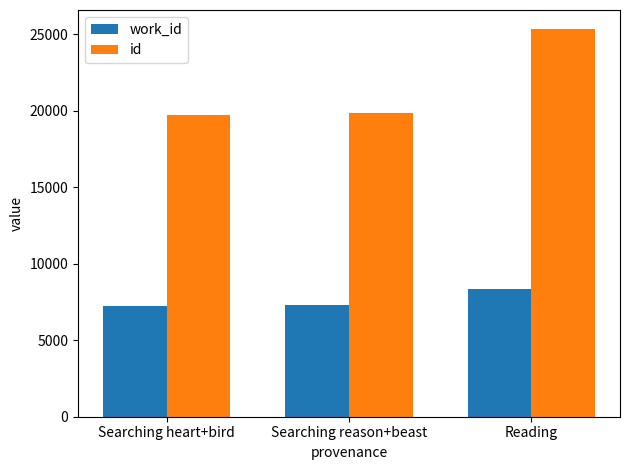

How many groups of bars are there?

3